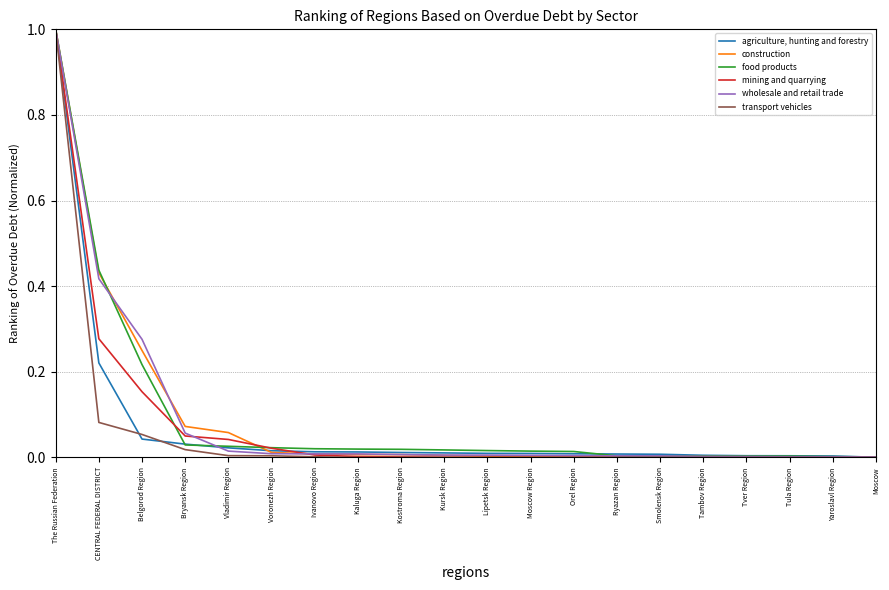

The value of construction at The Russian Federation is 1.0. True or false?

True